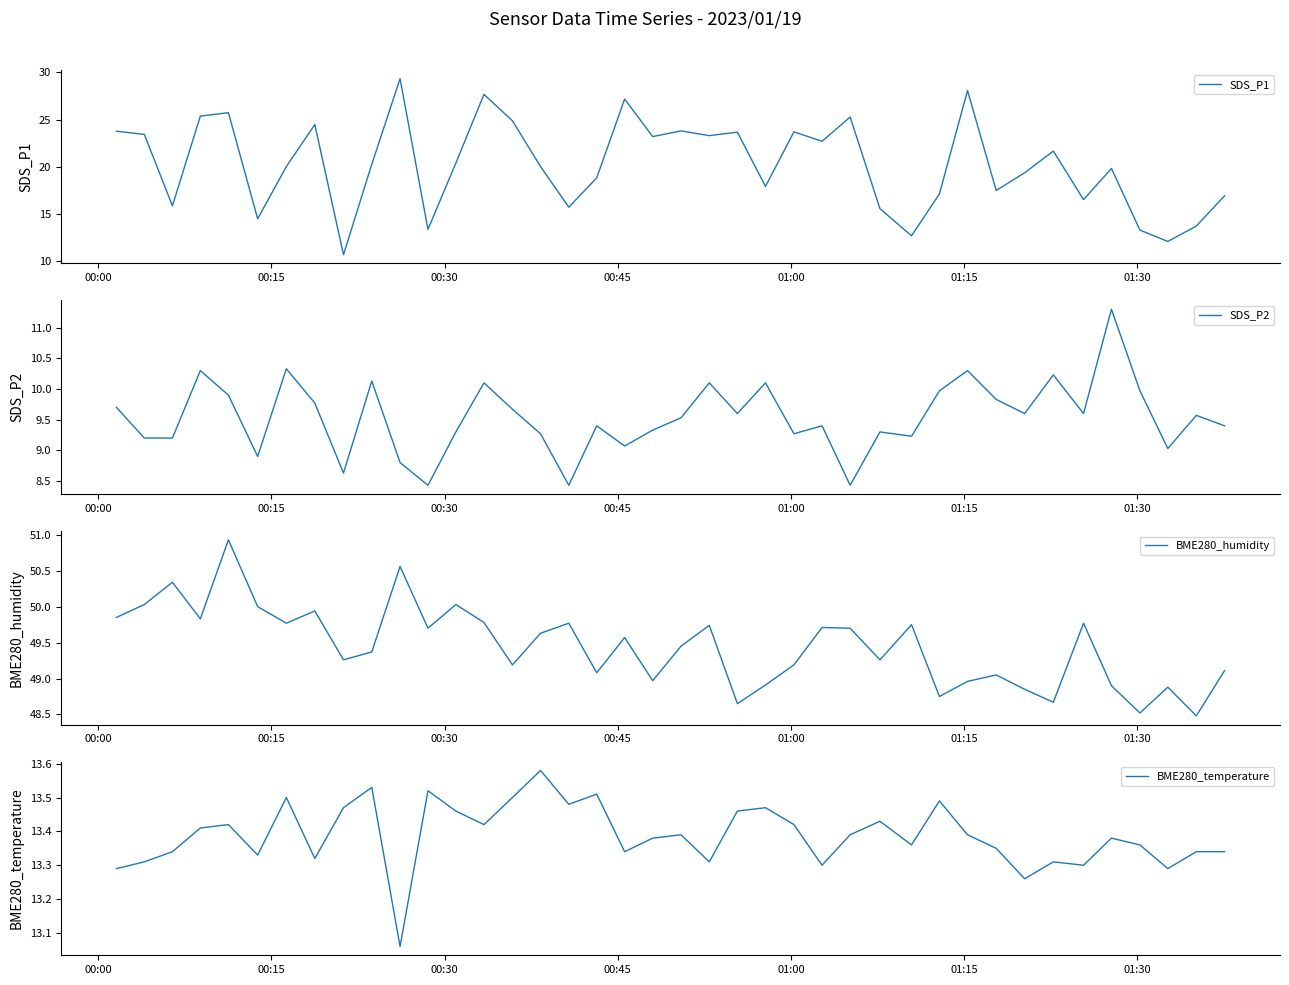

True or false: SDS_P1 and BME280_humidity intersect in this chart.

False